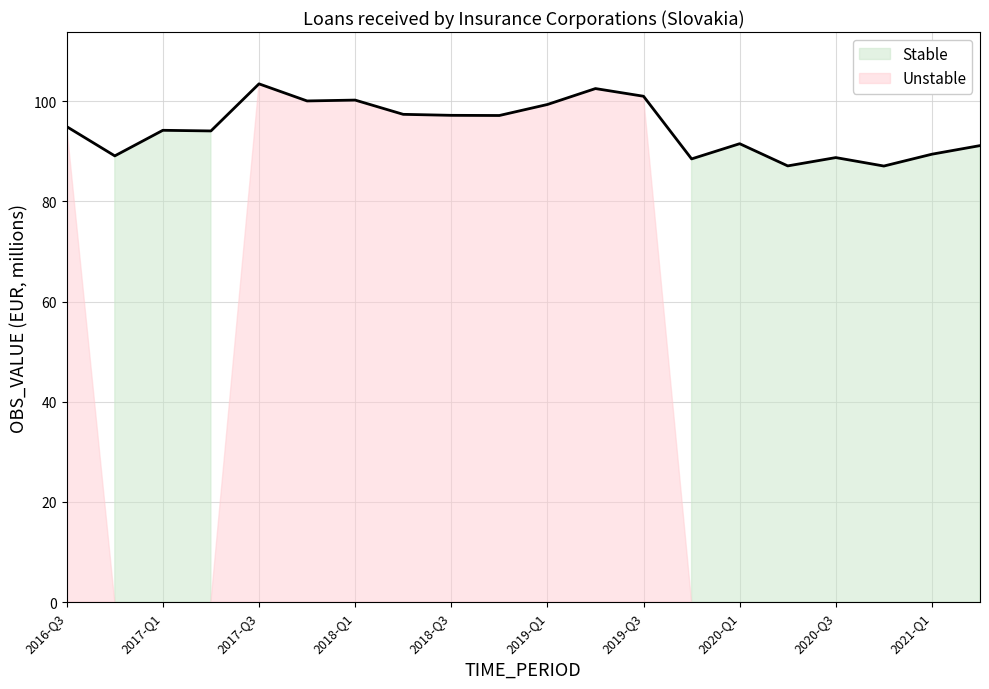

How many lines are shown in the chart?

1